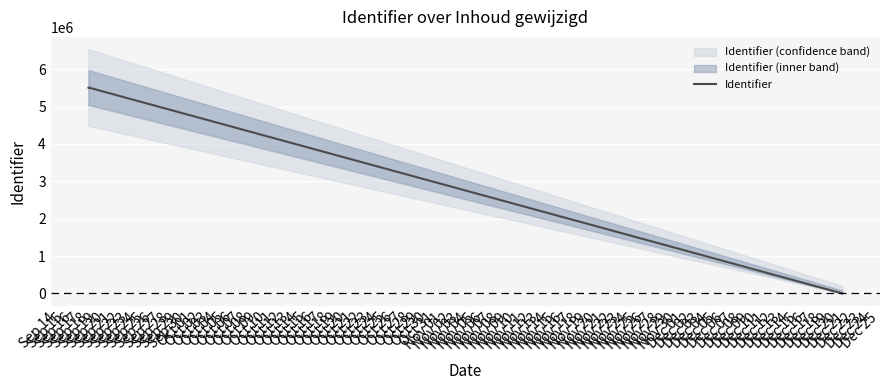

True or false: the data shows 1268046 at Sep 14.

False